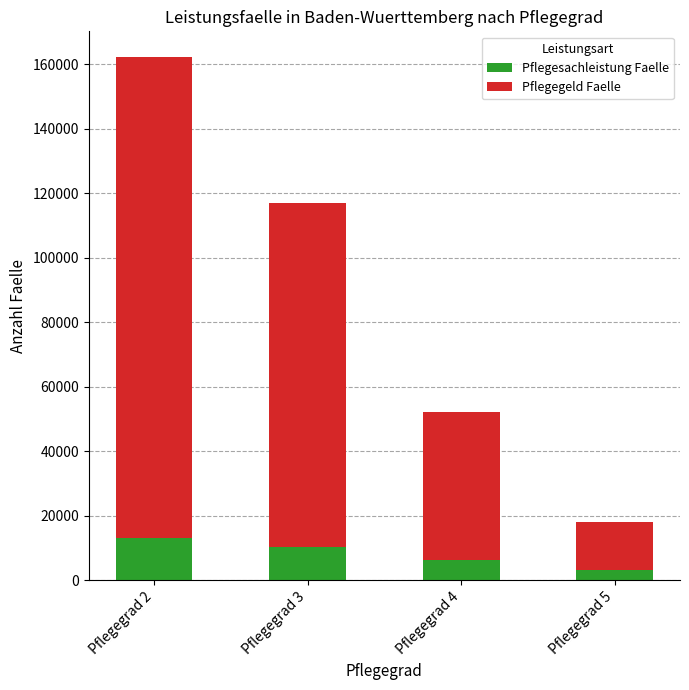

What is the total value across all series at Pflegegrad 2?

162100